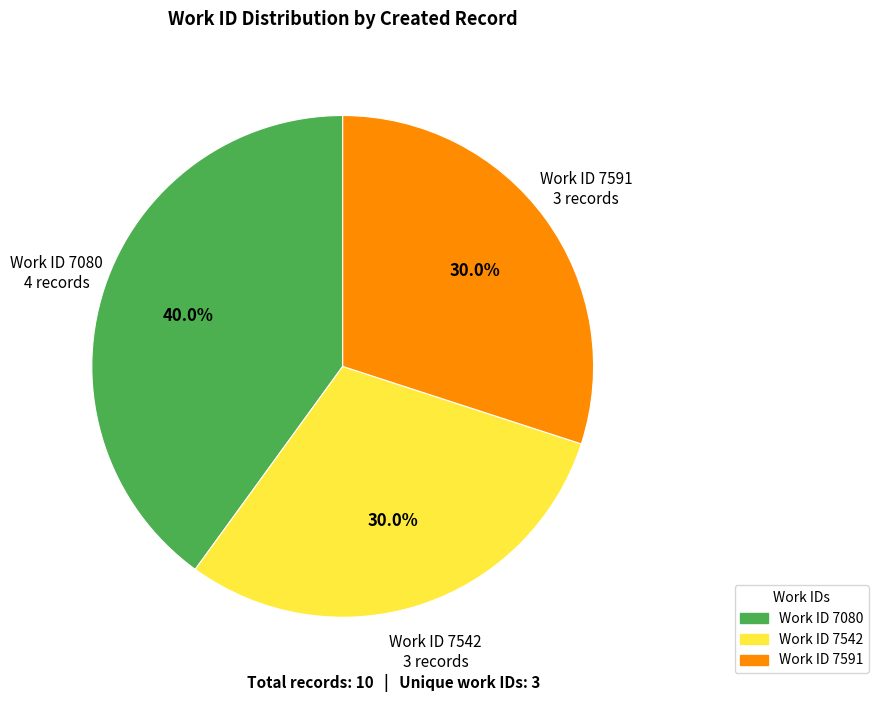

Does any single category account for the majority?

No